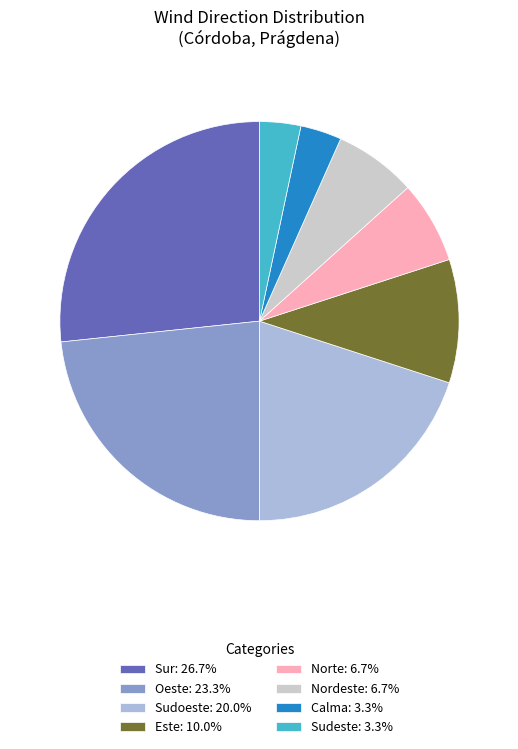

Does Norte: 6.7% account for over 50% of the chart?

No